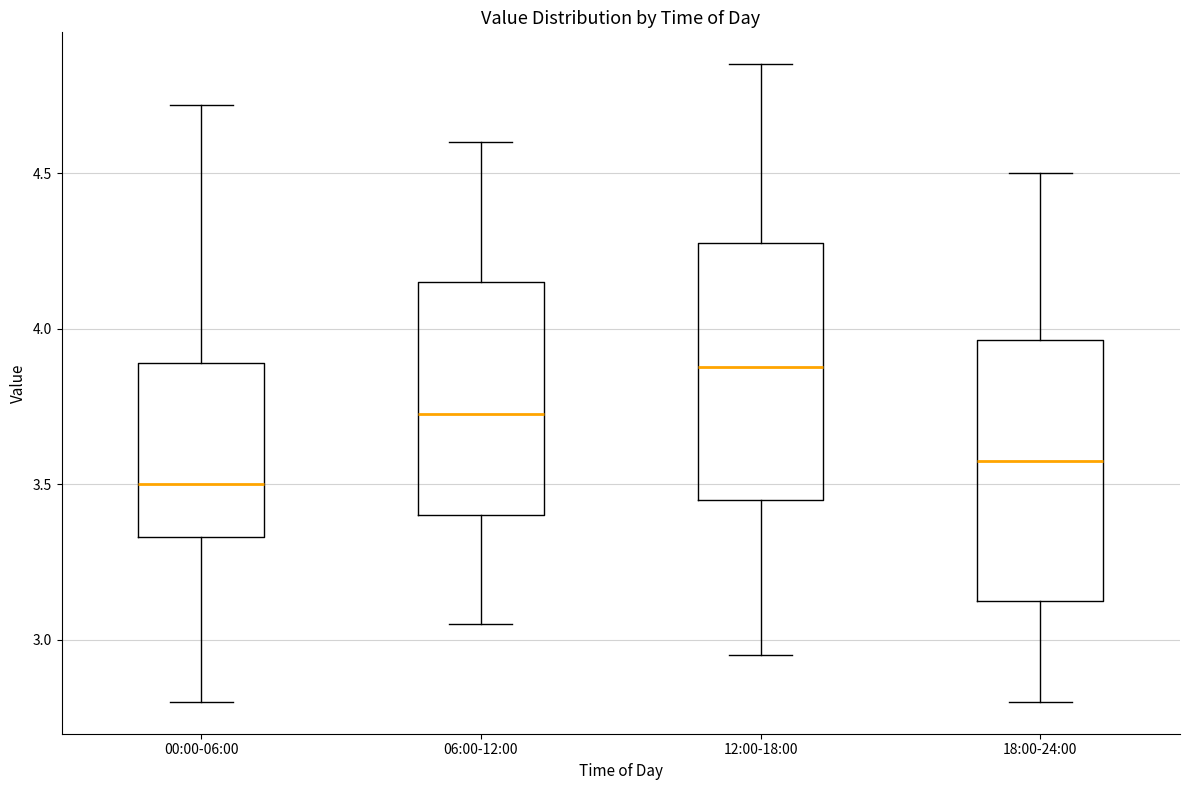

Where does the lower whisker of the box for 18:00-24:00 end on the y-axis? The values are not printed on the chart, so give them approximately, as read against the axis.

2.80